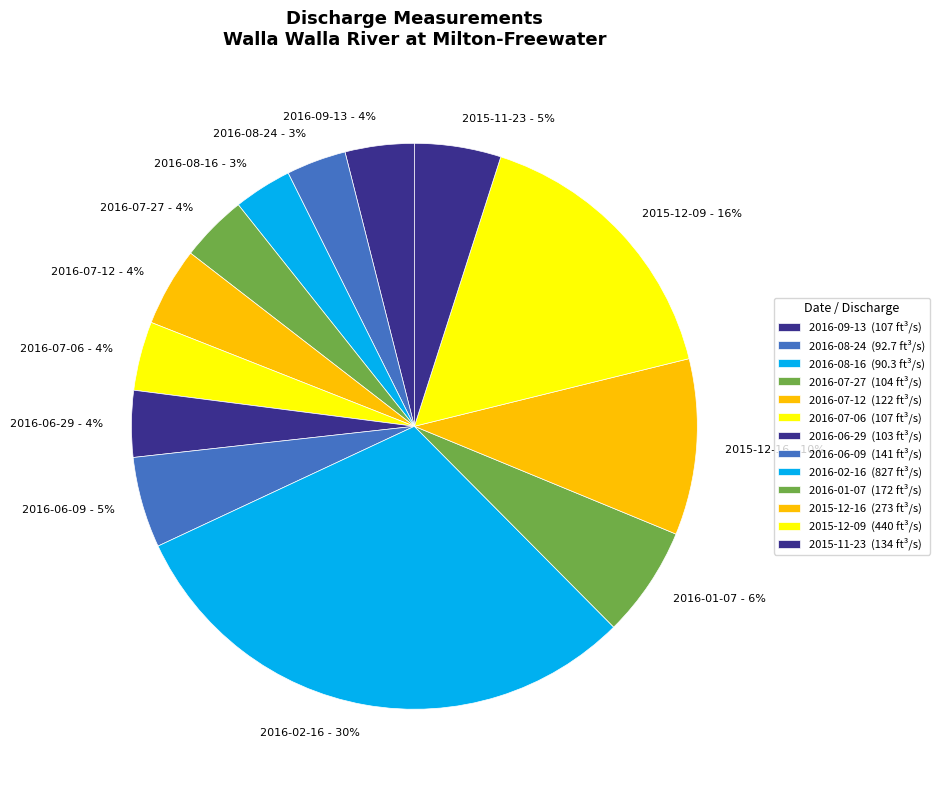

To the nearest percent, what percentage of the pie is 2016-06-29?

4%